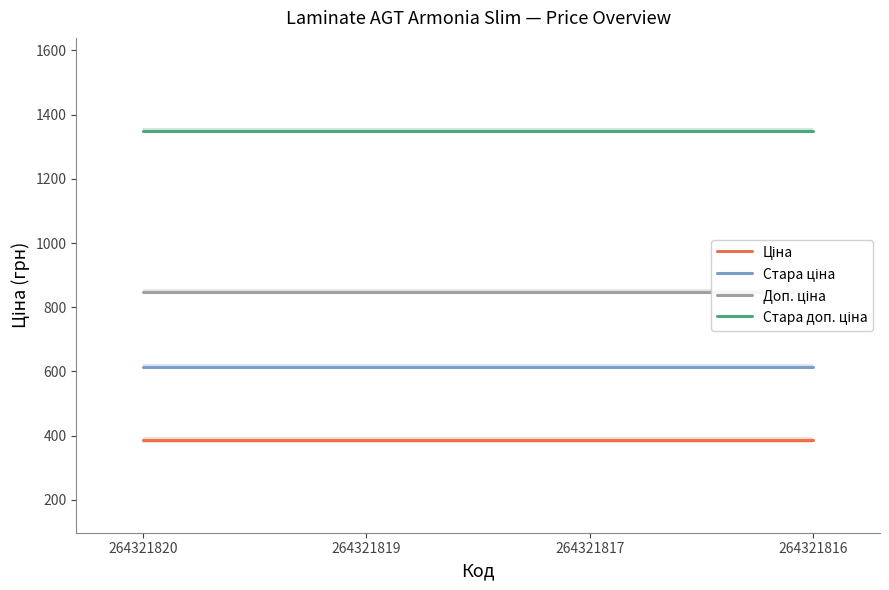

Rank the series by their average value, from highest to lowest.

Стара доп. ціна, Доп. ціна, Стара ціна, Ціна